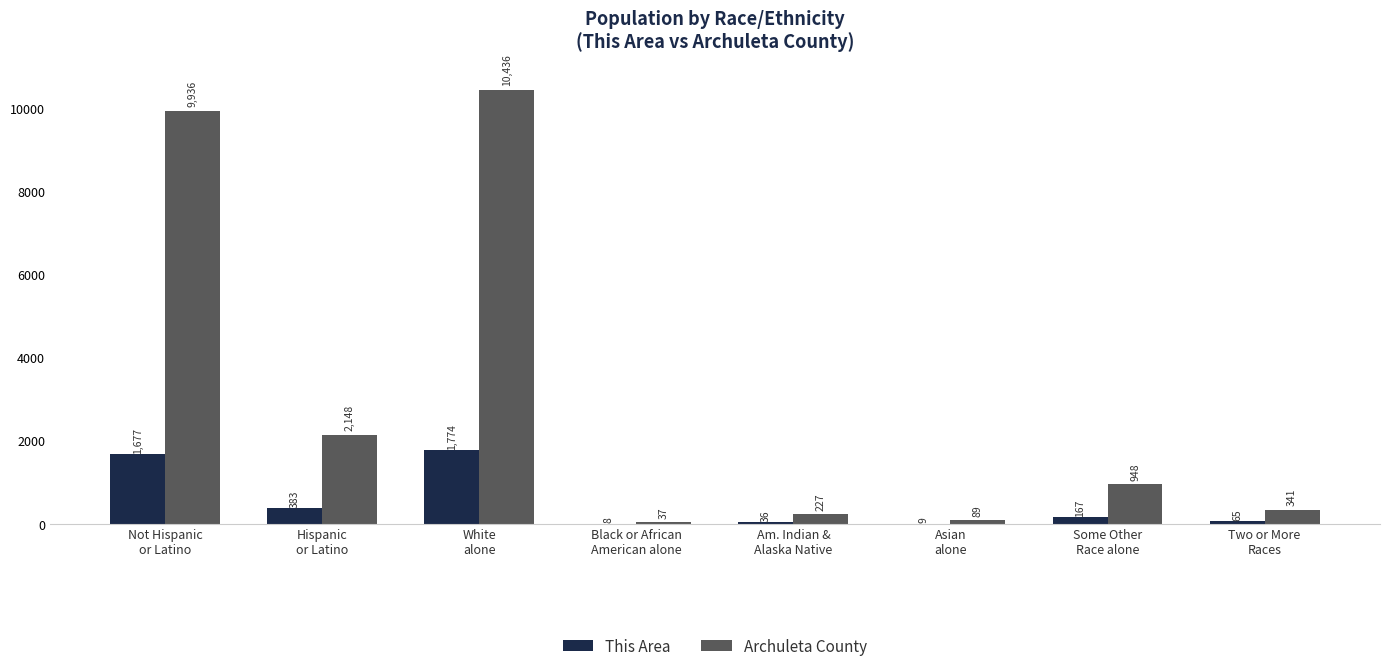

How many groups of bars are there?

8